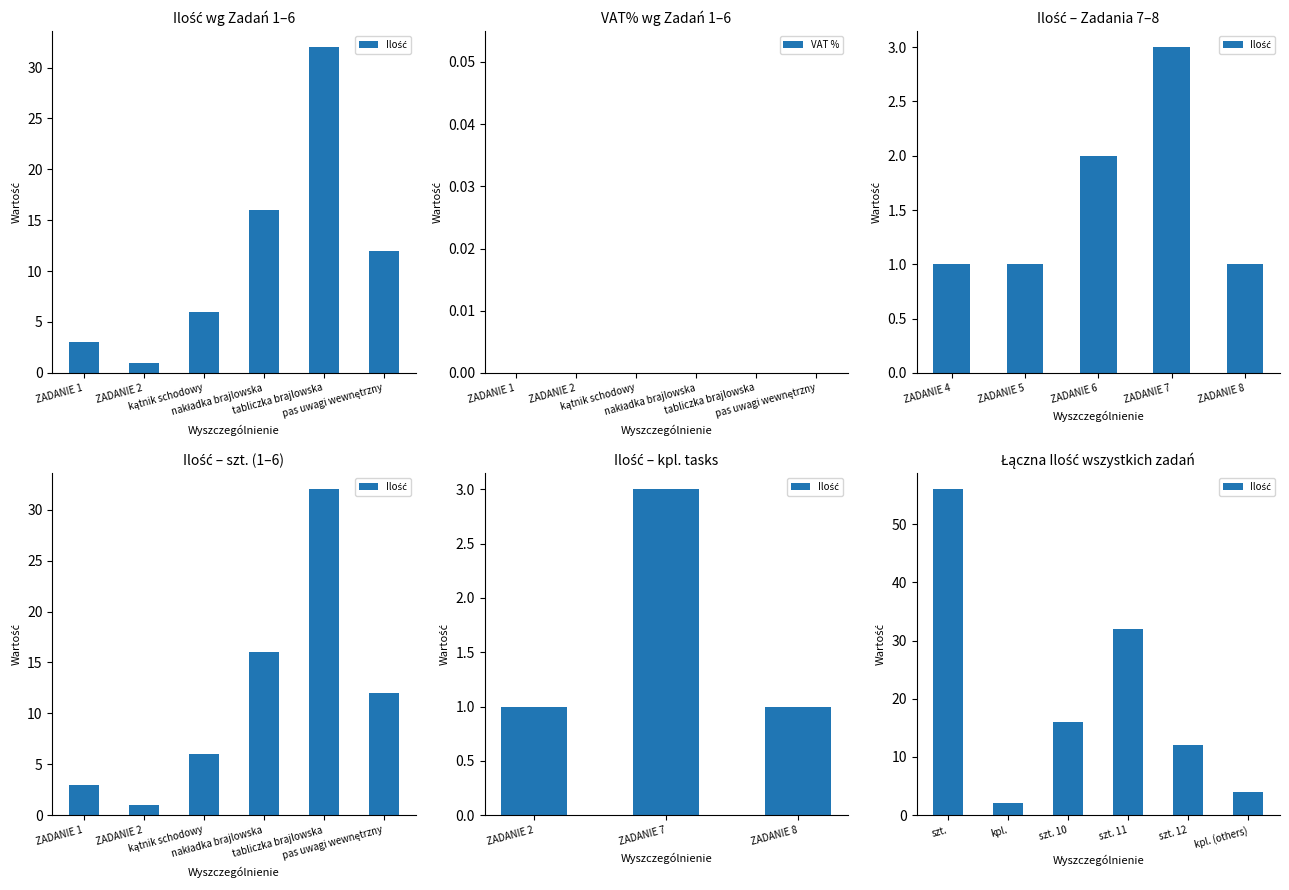

What position from the left is ZADANIE 1?

1